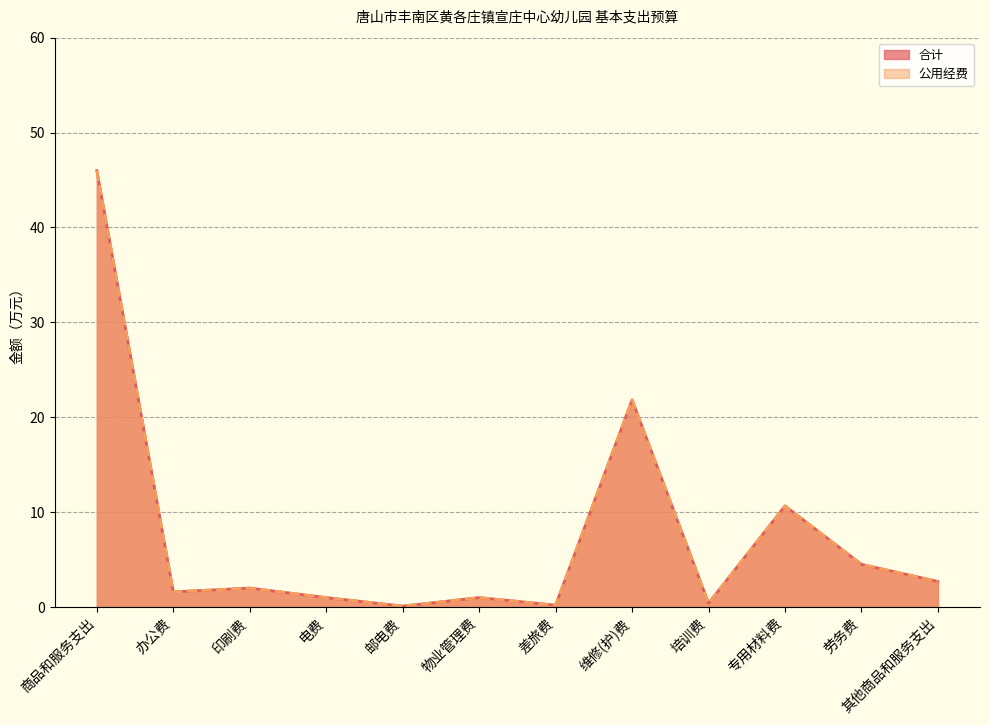

Rank the series at 专用材料费 from highest to lowest value.

合计, 公用经费